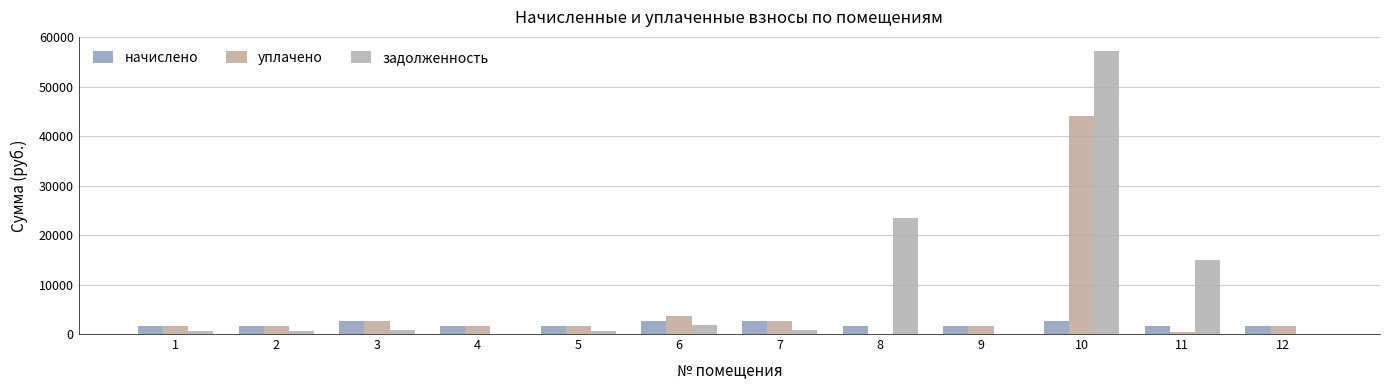

Rank the categories by уплачено value from lowest to highest.

8, 11, 1, 4, 9, 12, 5, 2, 7, 3, 6, 10